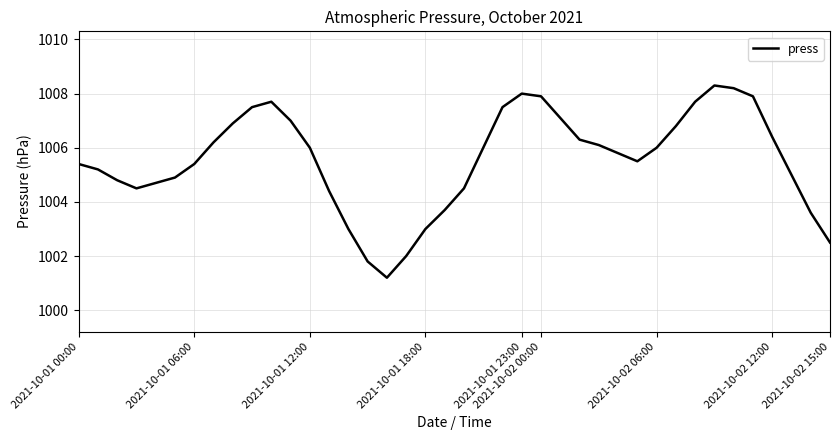

What is the sum of all values?

40222.4